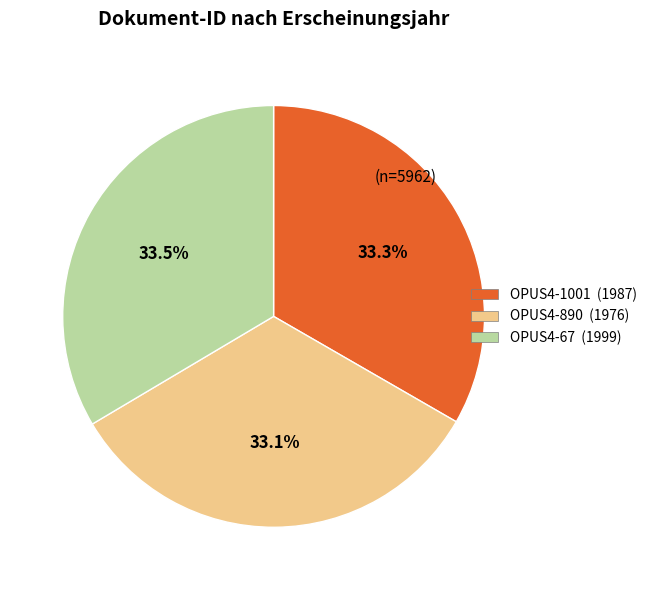

What percentage is NOT represented by OPUS4-890 (1976)?

66.9%